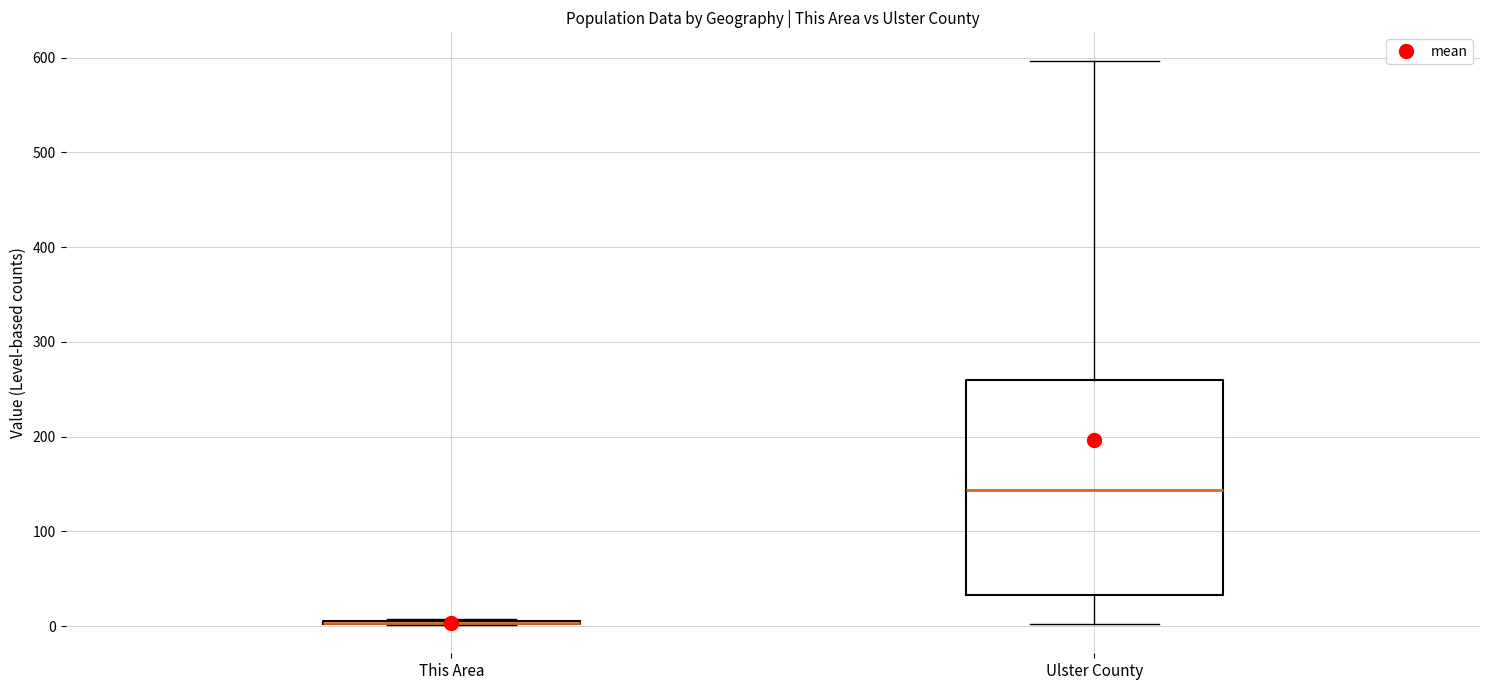

Reading left to right, transcribe this box plot: for each box, give where its median line is, the range the box spans, and where its two whiskers end, as read against the y-axis. The values are not printed on the chart, so give them approximately, as read against the axis.

This Area: box collapsed to a line at 0, whiskers 0 to 10
Ulster County: median 140, box 30 to 260, whiskers 0 to 600